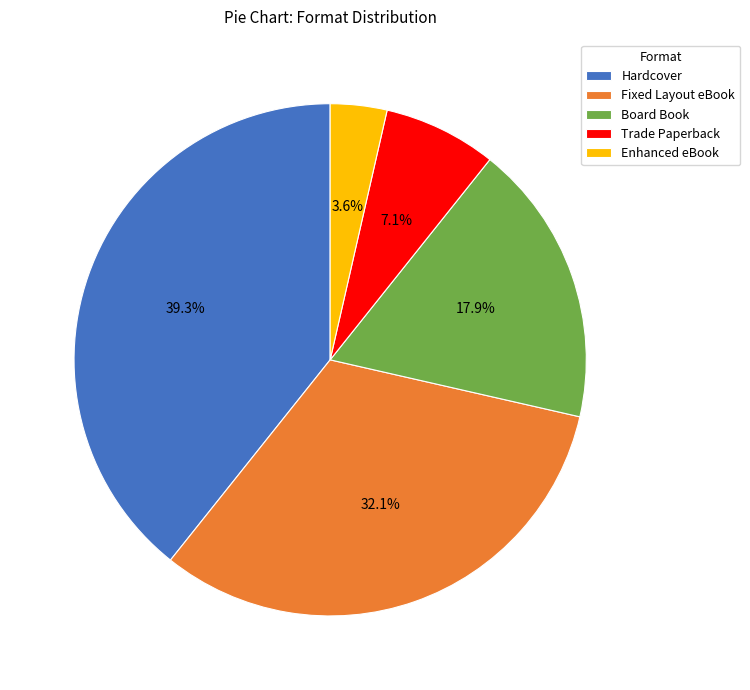

Is it true that Enhanced eBook is 16% of the pie?

False